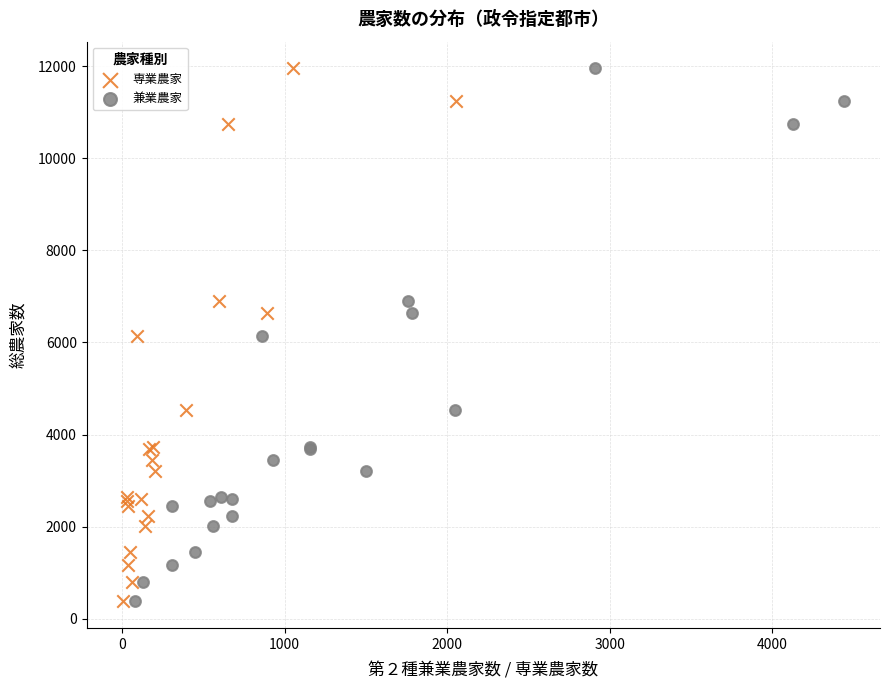

What are all the series names shown in the legend?

専業農家, 兼業農家